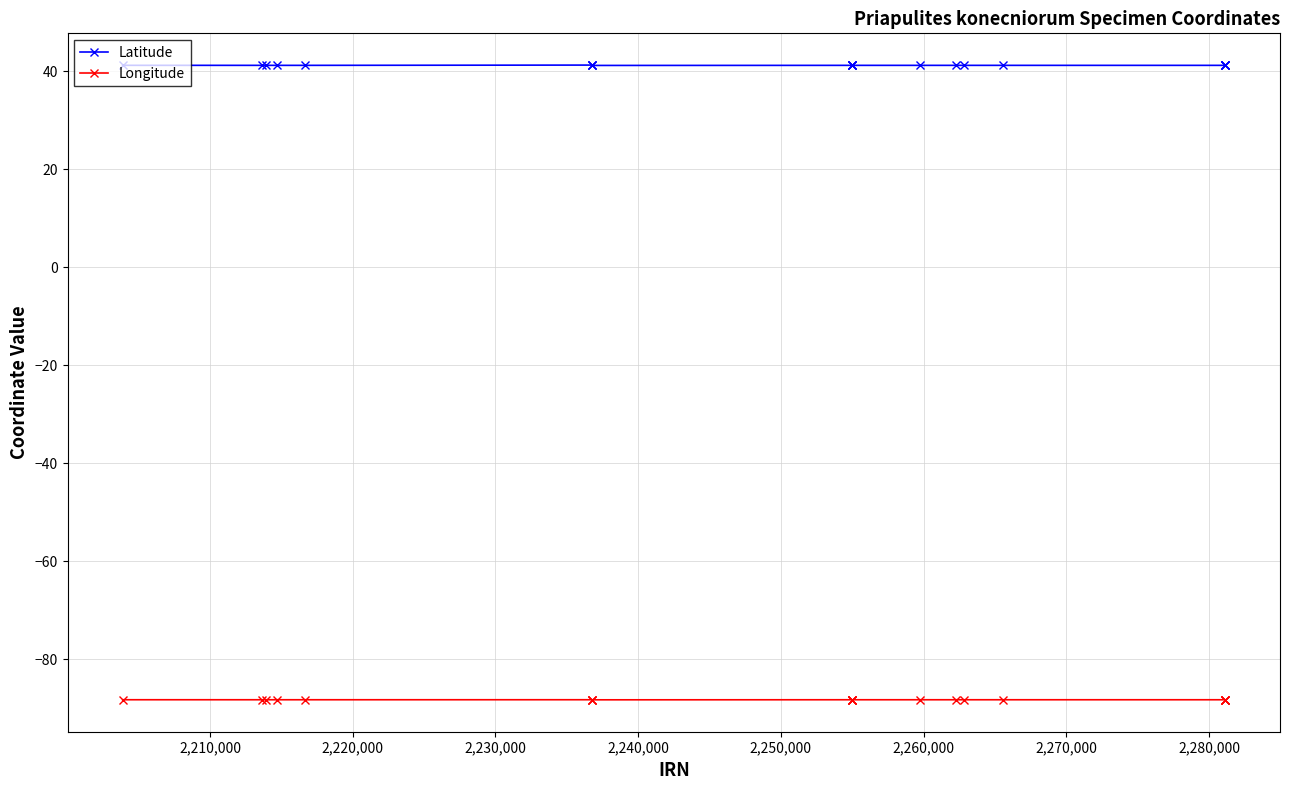

What is the value of the Latitude point at the 2nd from the left?

41.2